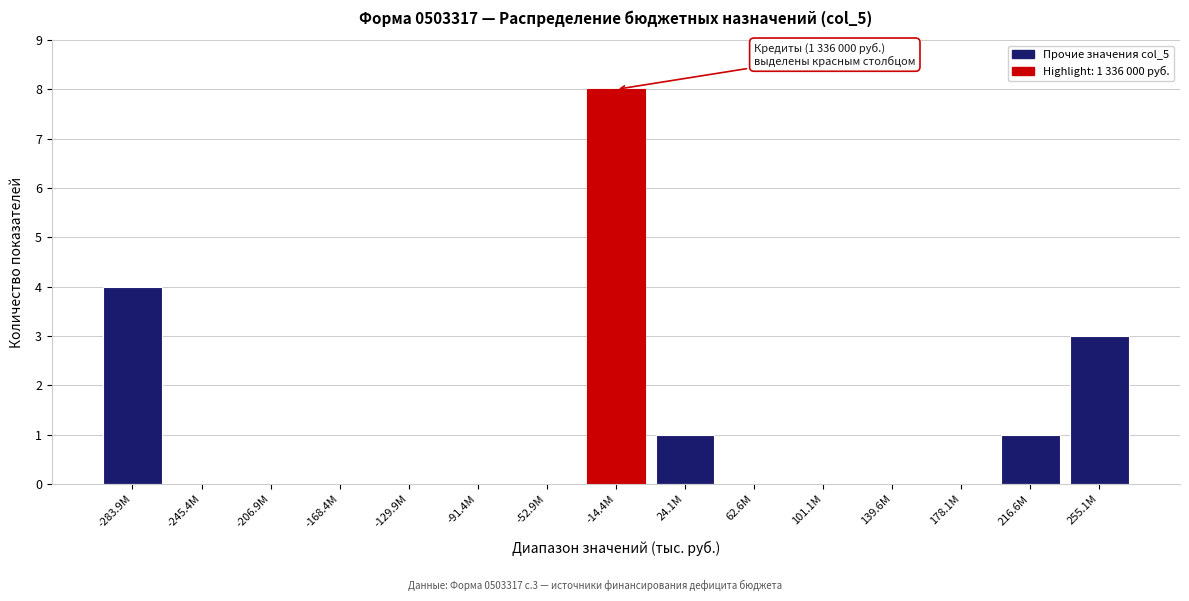

Reading left to right, transcribe all the data shown in this chart.

-283.9M=4	-245.4M=0	-206.9M=0	-168.4M=0	-129.9M=0	-91.4M=0	-52.9M=0	-14.4M=8	24.1M=1	62.6M=0	101.1M=0	139.6M=0	178.1M=0	216.6M=1	255.1M=3